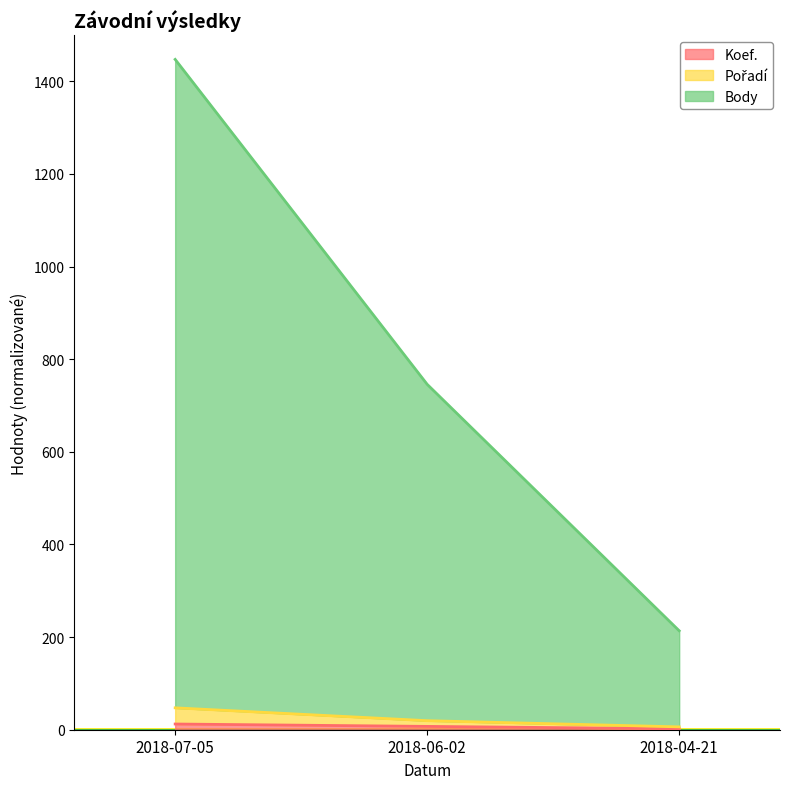

Read the Pořadí value at 2018-07-05.

47.2